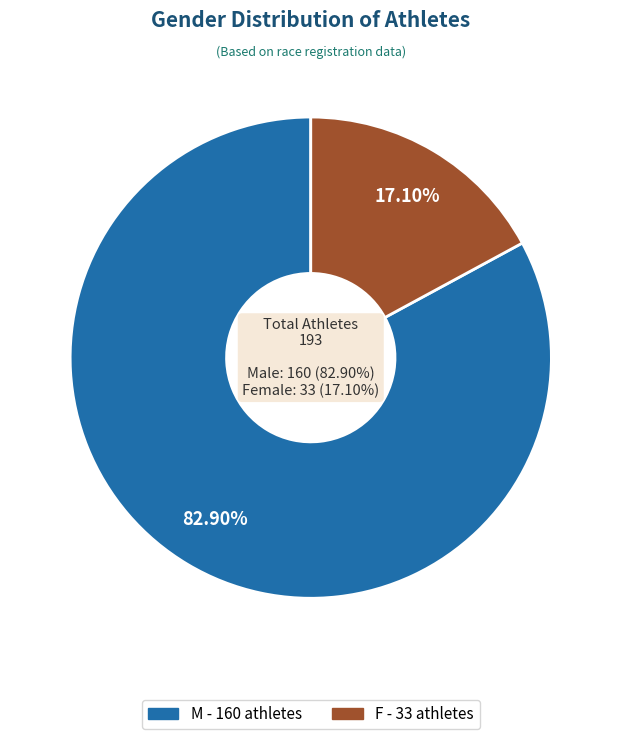

To the nearest percent, what is the difference between the largest and smallest slice percentages?

66%